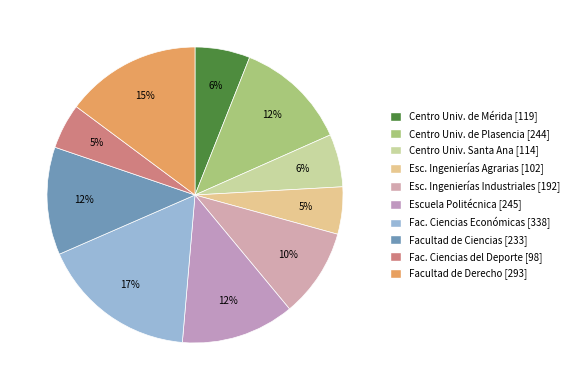

How many segments does this pie chart have?

10